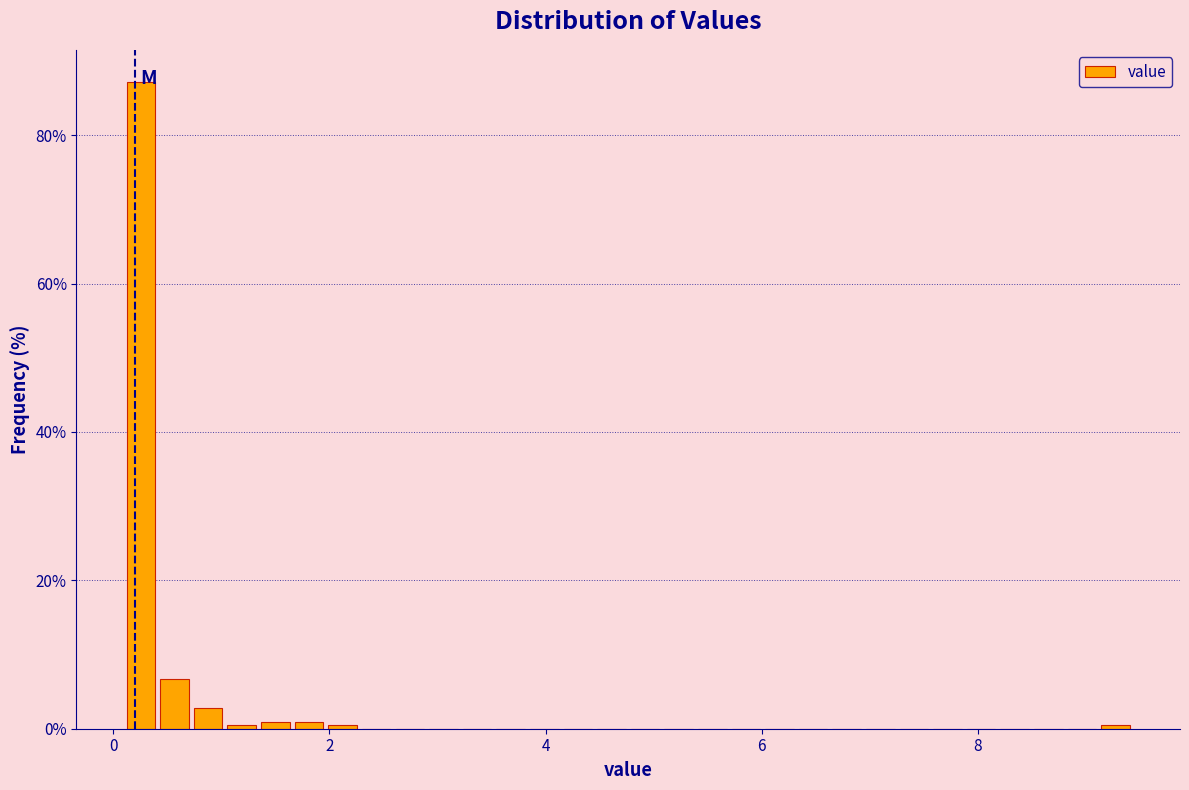

Around what value on the x-axis is the tallest bar? Give the approximate position of its centre, as read against the axis.

0.2